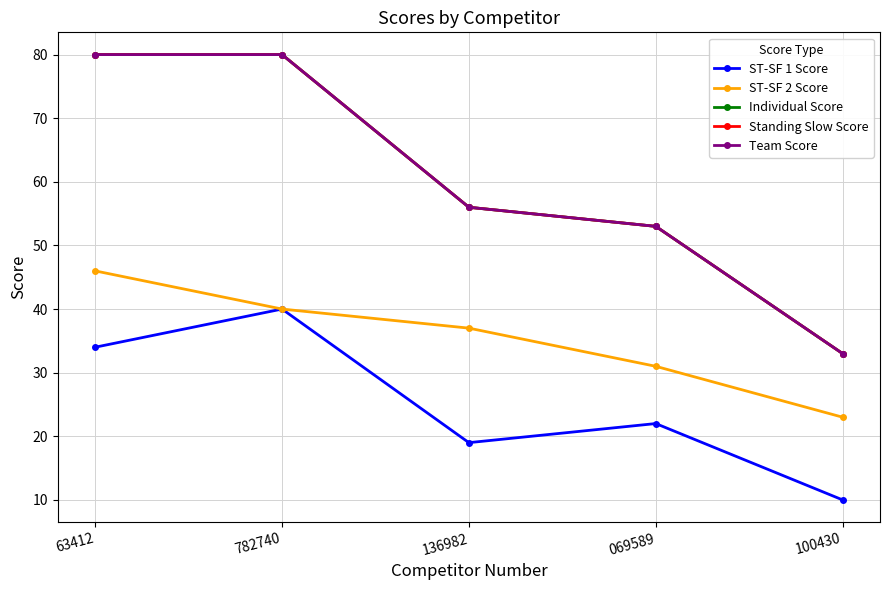

Is this an area chart (filled region under the line)?

No